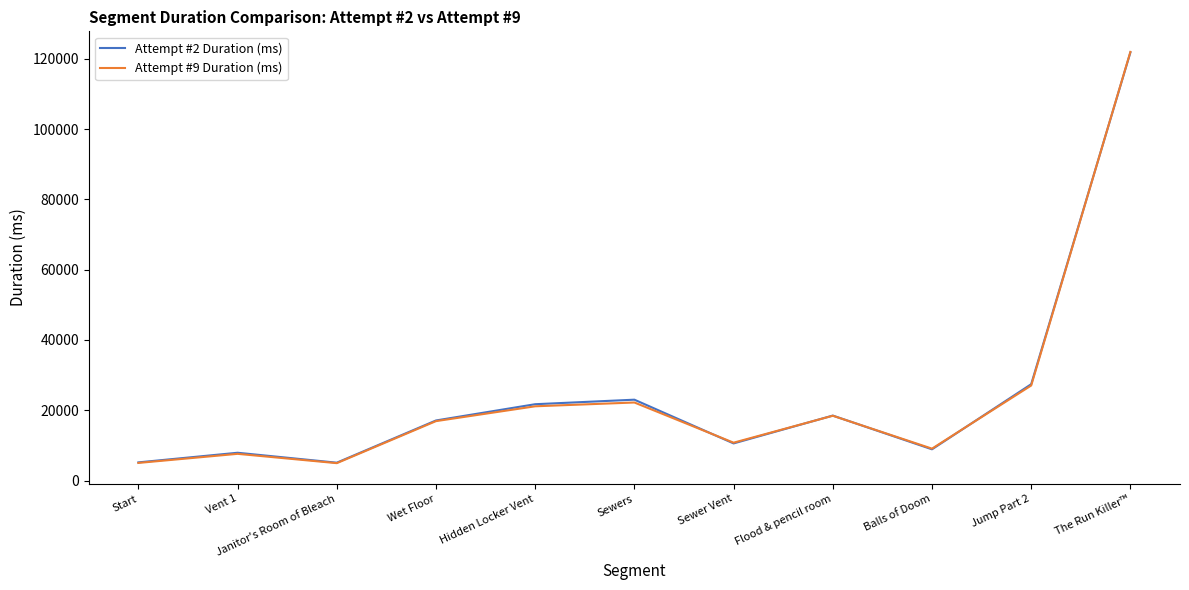

At which category does the chart reach its peak across all series?

The Run Killer™